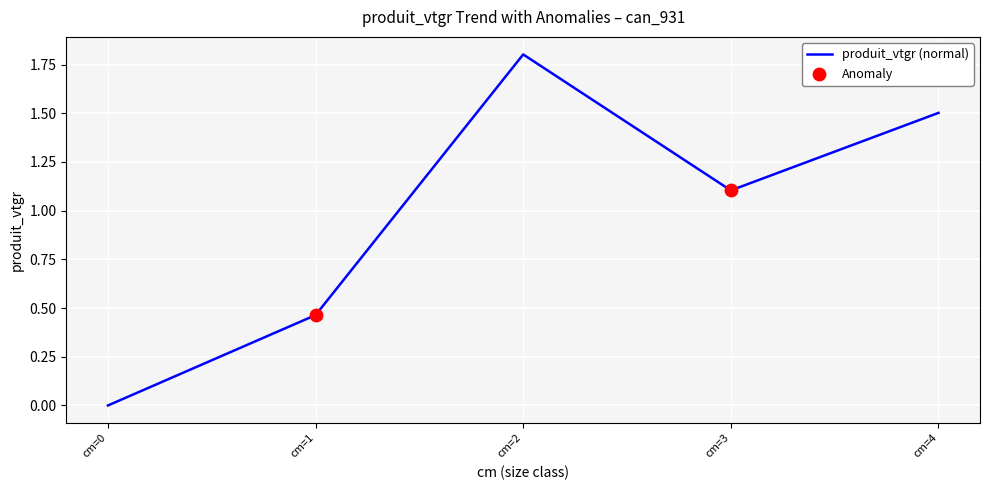

Approximately how many times larger is the value at cm=1 compared to cm=2?

0.3